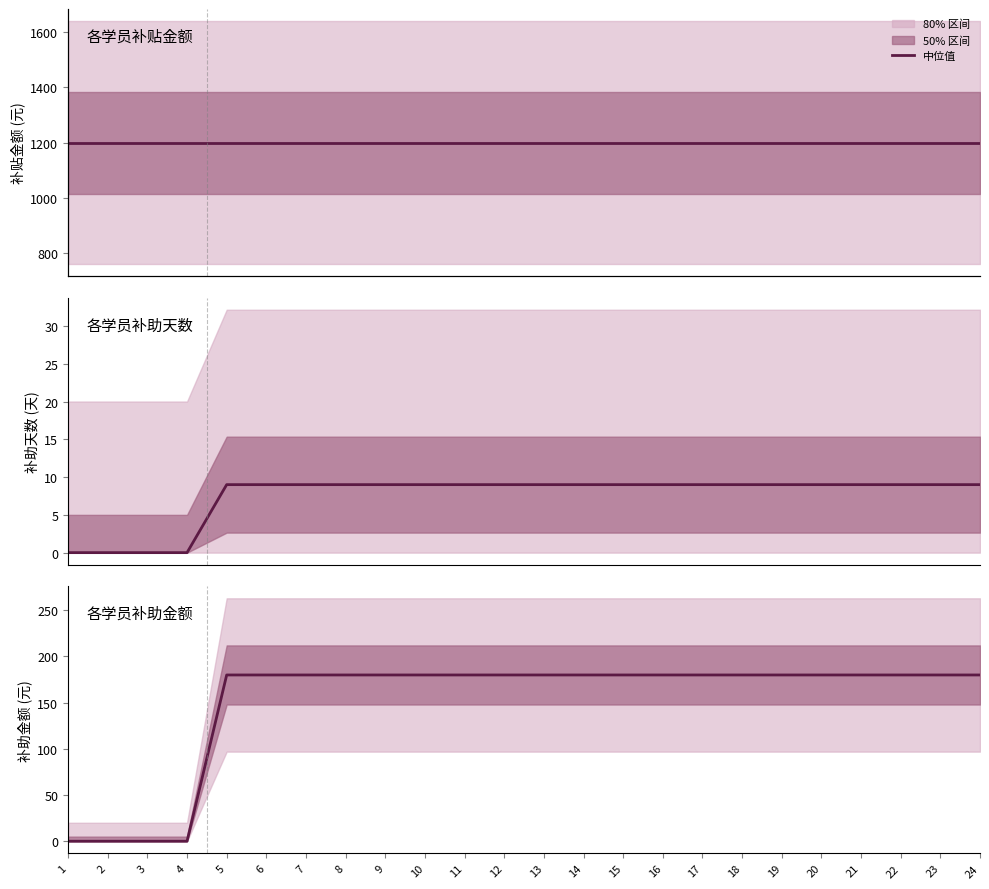

Reading left to right, transcribe all the data shown in this chart.

1=0	2=0	3=0	4=0	5=180	6=180	7=180	8=180	9=180	10=180	11=180	12=180	13=180	14=180	15=180	16=180	17=180	18=180	19=180	20=180	21=180	22=180	23=180	24=180